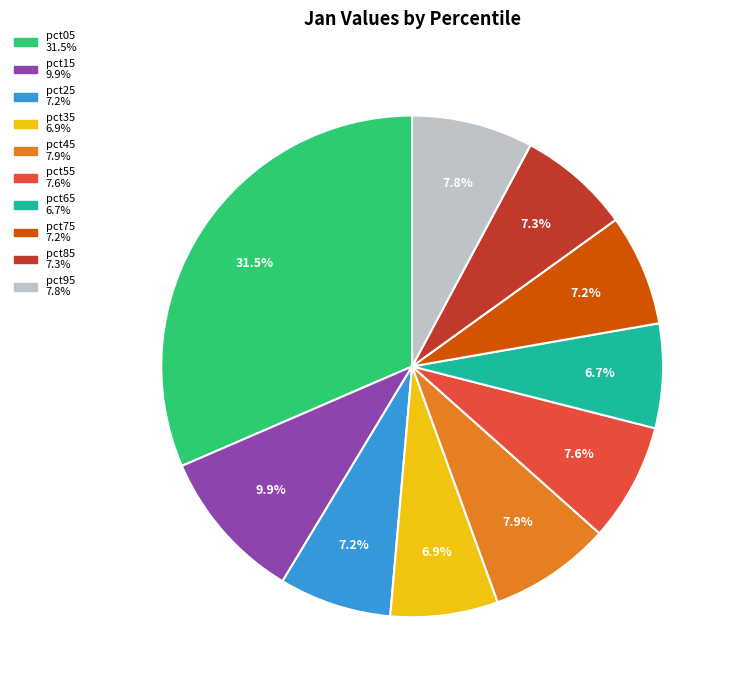

How much of the chart is everything except pct05?

68.5%